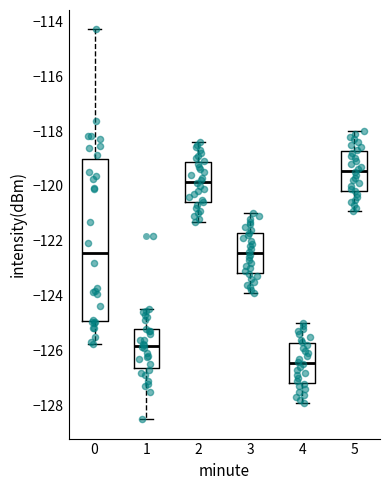

Comparing the boxes themselves (not the whiskers), which one is the tallest?

0